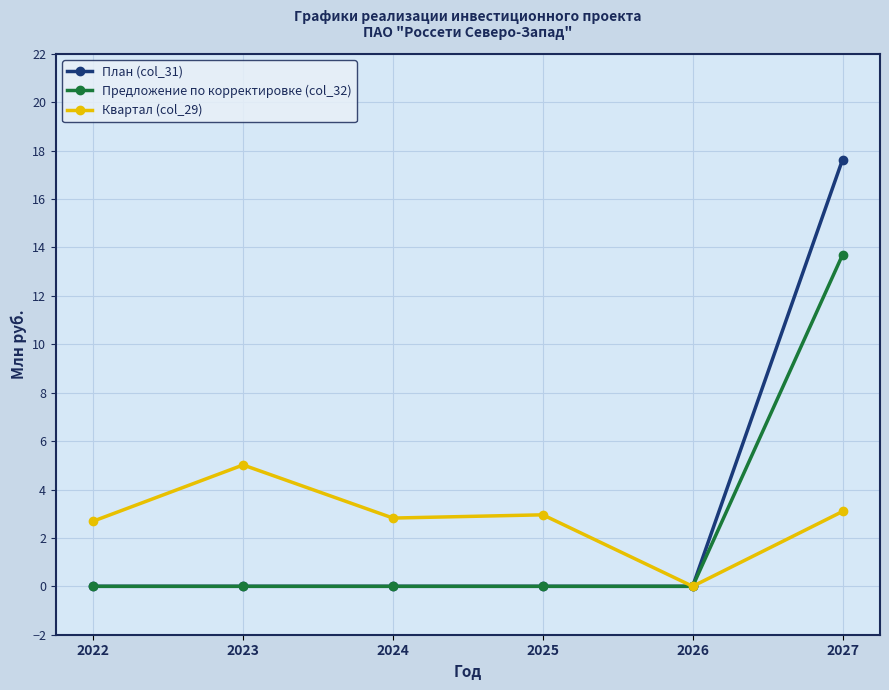

How many values in the Квартал (col_29) series are below 2?

1